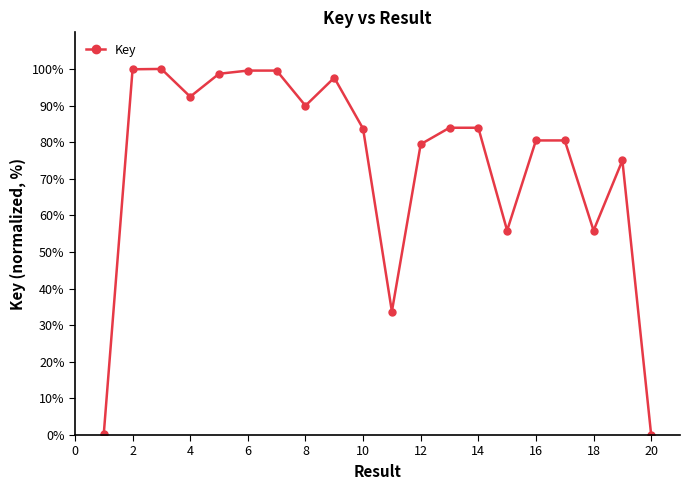

True or false: there are more than 2 points higher than both neighbors.

True